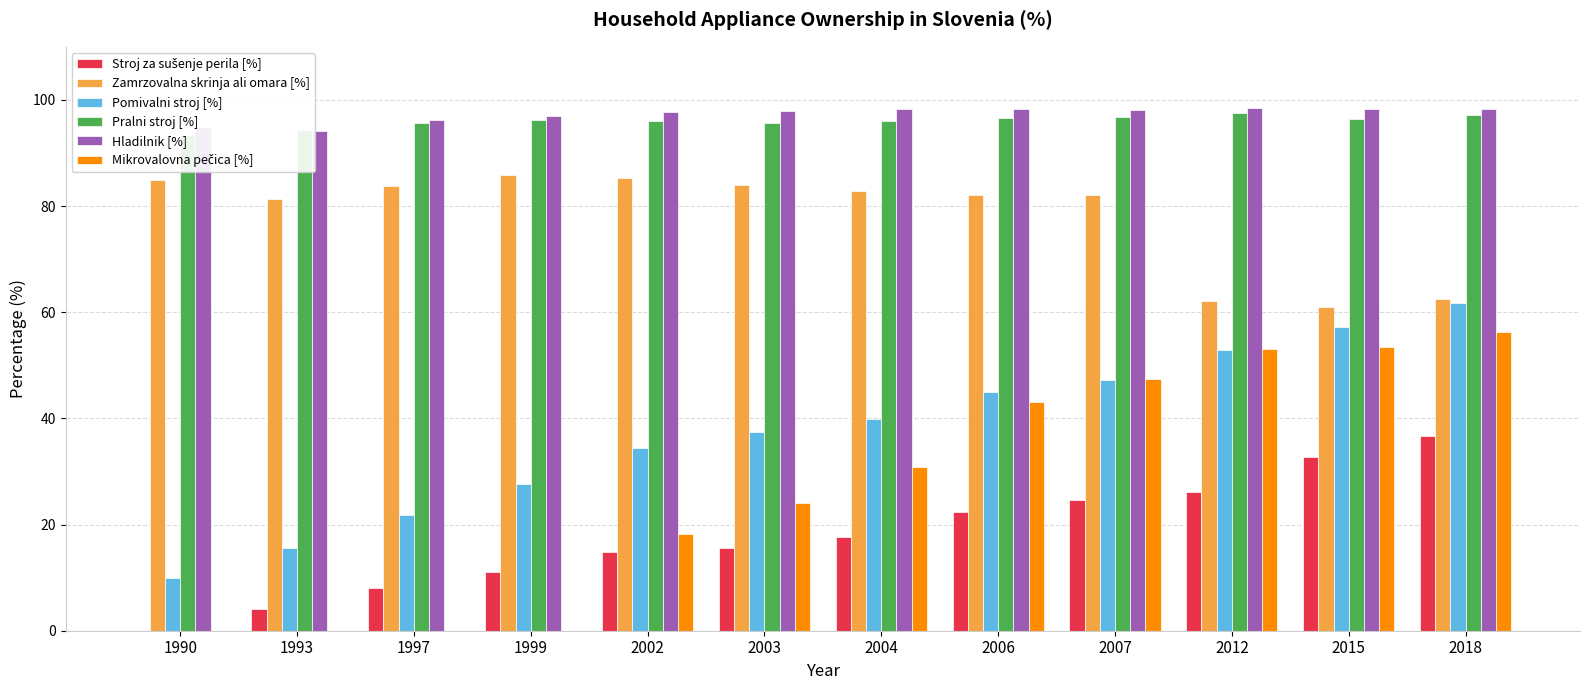

How many values in the Pomivalni stroj [%] series are below 39?

6